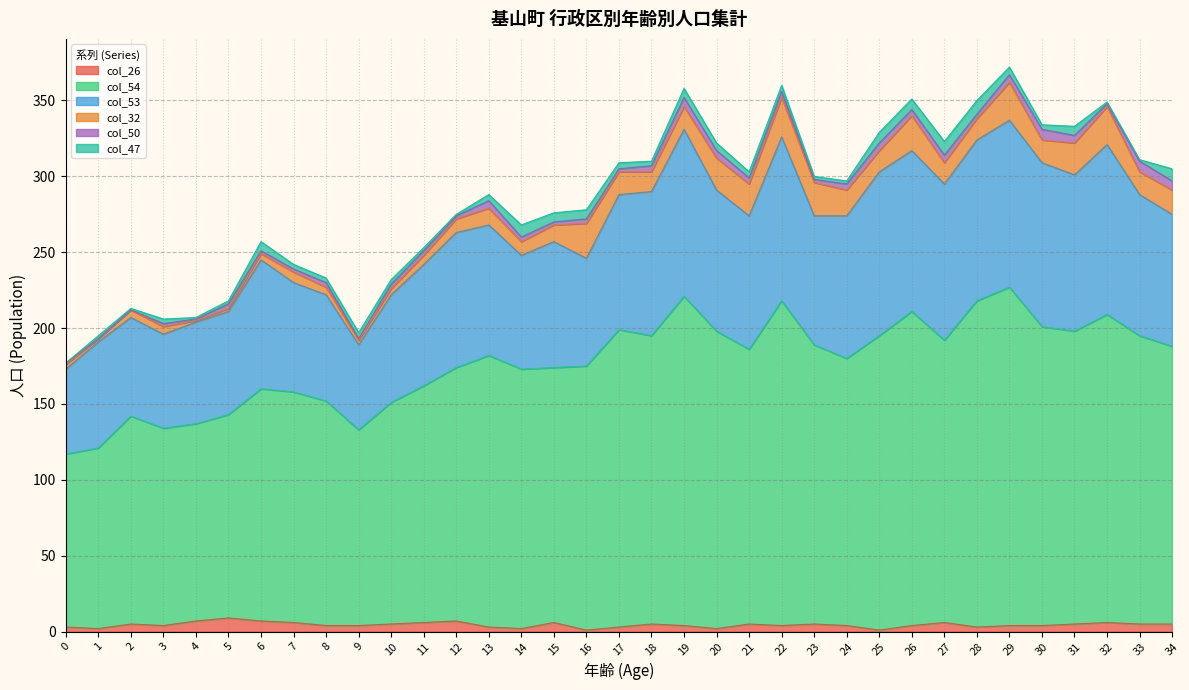

Is the value of col_26 at 21 greater than the value of col_53 at 34?

No